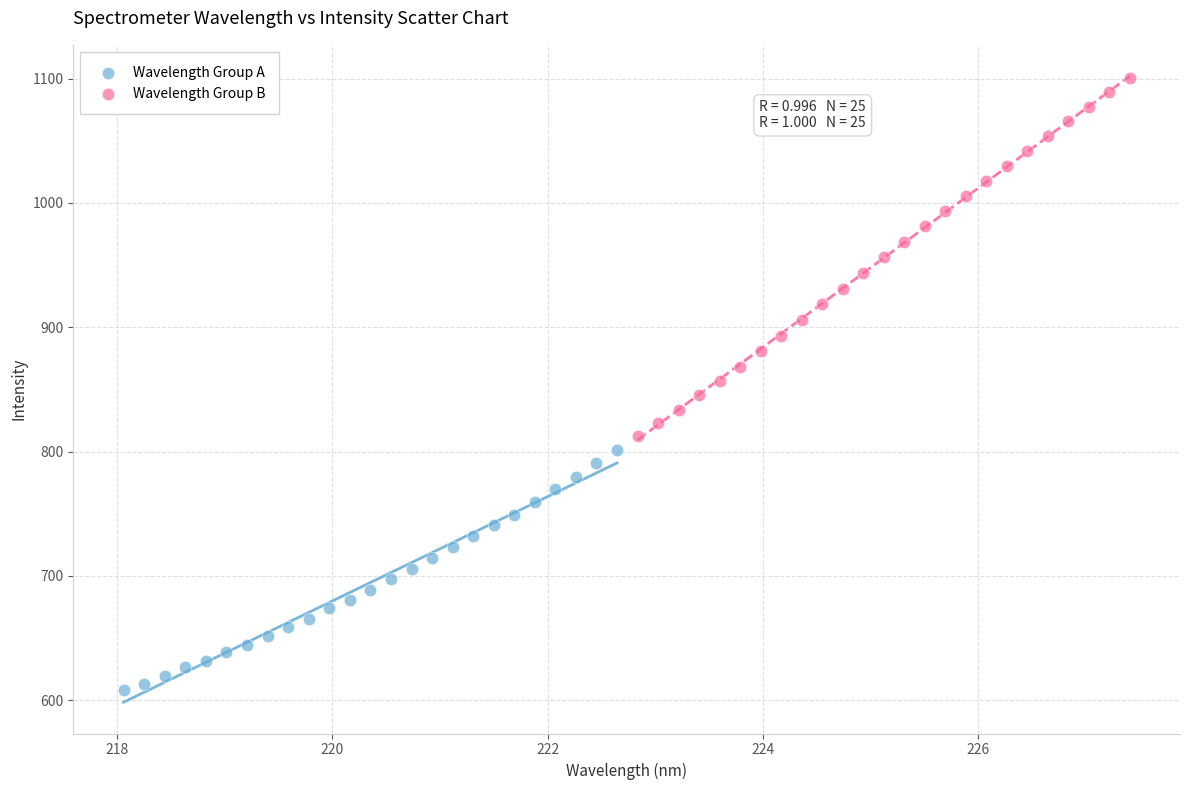

Which series has the largest Y range (max minus min)?

Wavelength Group B